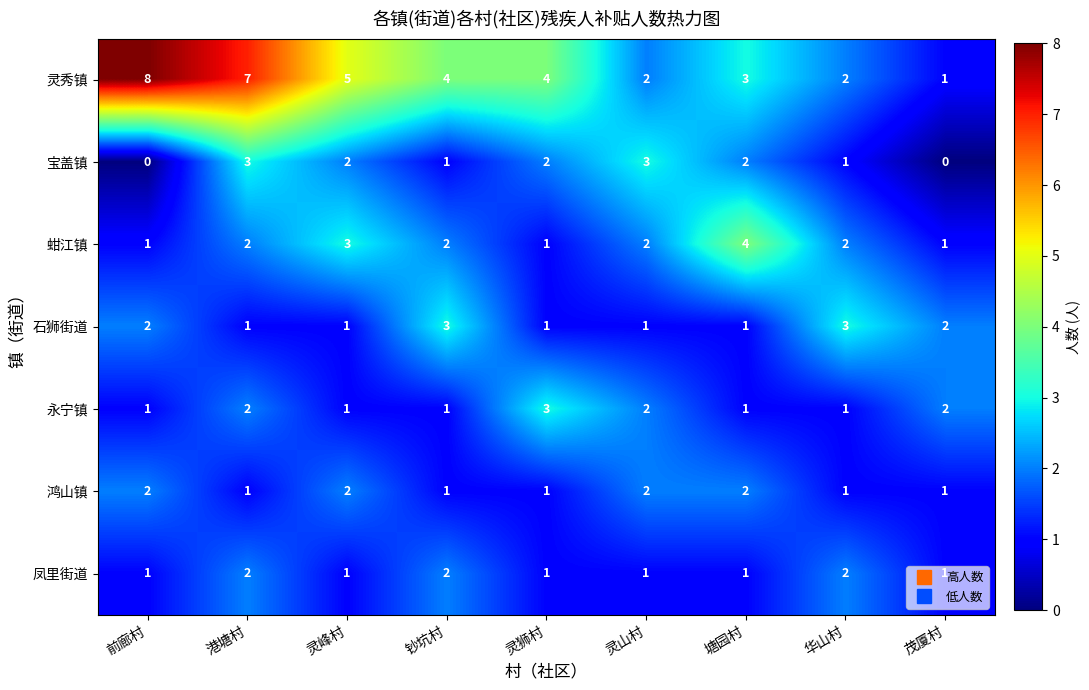

The 石狮街道 series shows 1 at 塘园村. True or false?

True